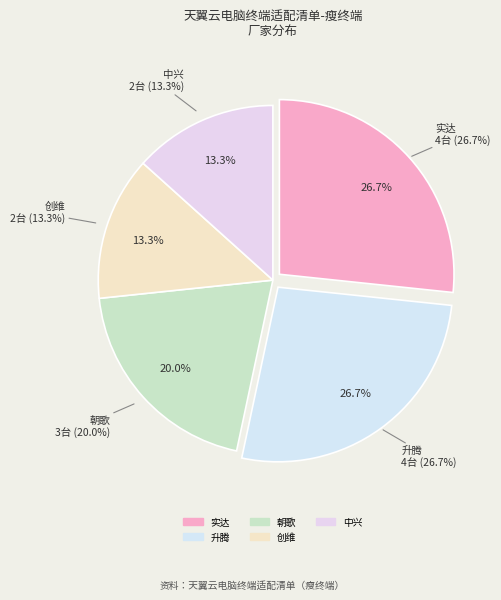

To the nearest percent, what is the difference between the largest and smallest slice percentages?

13%